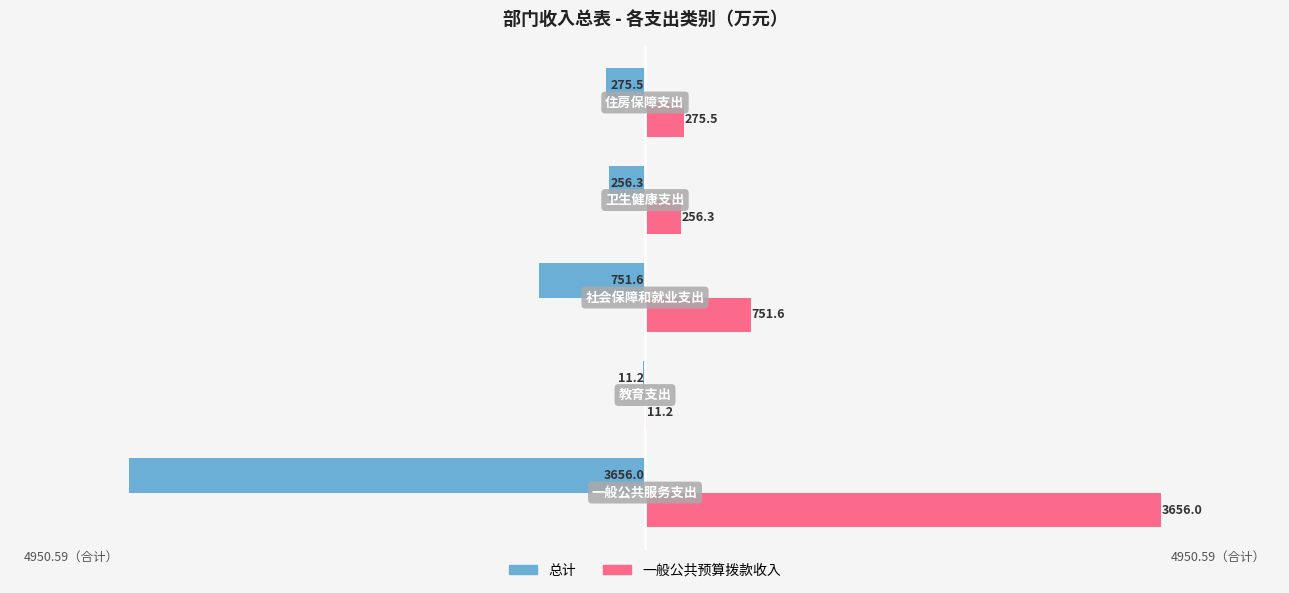

Which series has the largest total across all categories?

一般公共预算拨款收入